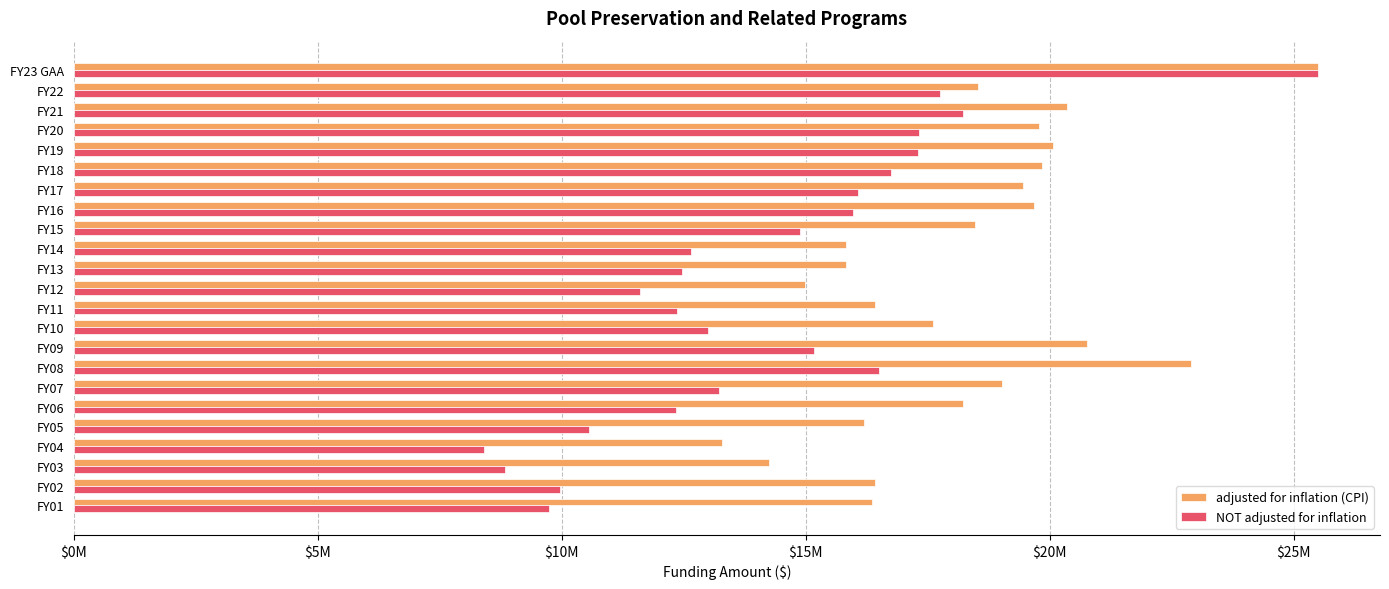

What are all the series names shown in the legend?

adjusted for inflation (CPI), NOT adjusted for inflation